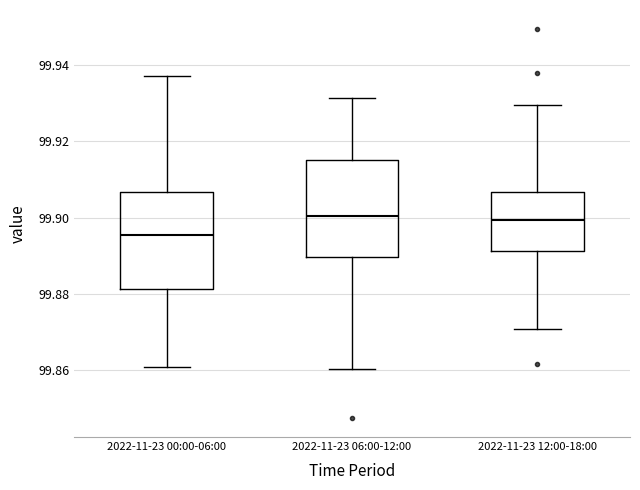

Reading left to right, read every box against the y-axis: the position of its median line, the range the box covers, and the ends of its whiskers. The values are not printed on the chart, so give them approximately, as read against the axis.

2022-11-23 00:00-06:00: median 99.896, box 99.882 to 99.906, whiskers 99.860 to 99.938
2022-11-23 06:00-12:00: median 99.900, box 99.890 to 99.916, whiskers 99.860 to 99.932
2022-11-23 12:00-18:00: median 99.900, box 99.892 to 99.906, whiskers 99.870 to 99.930